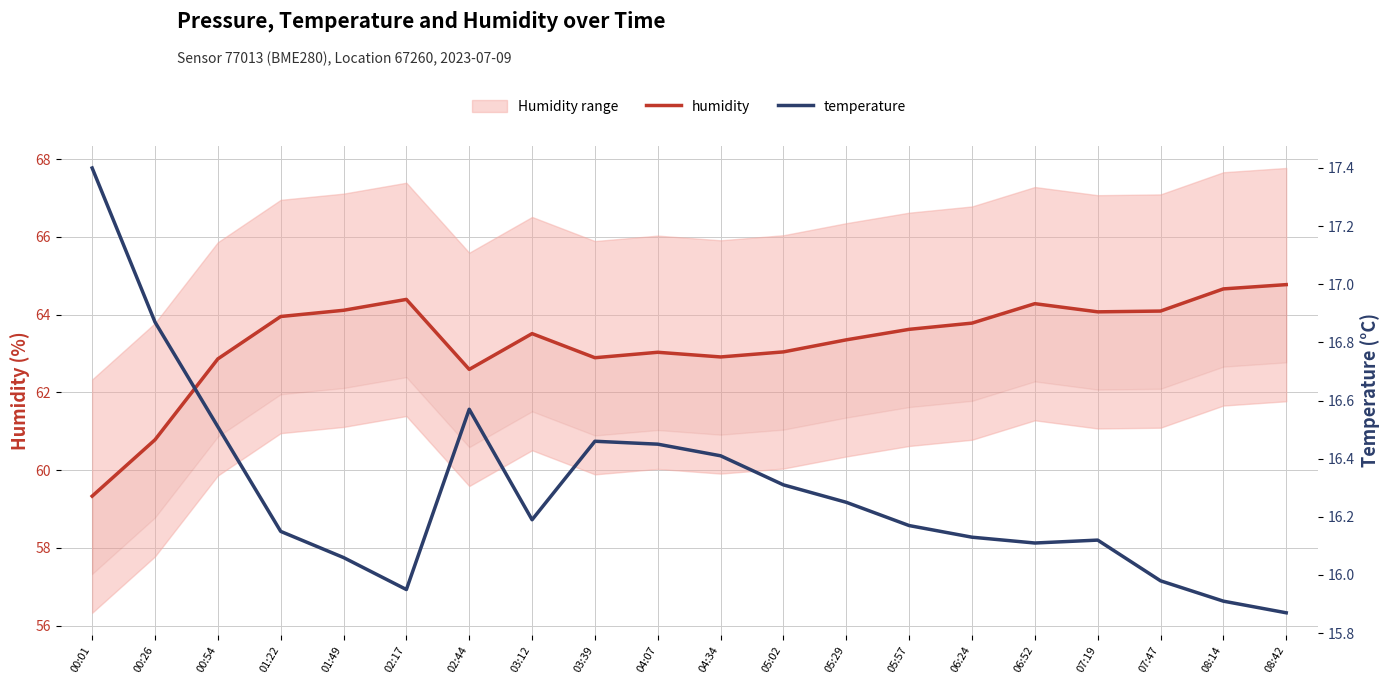

What is the approximate value of temperature at 08:42?

15.9